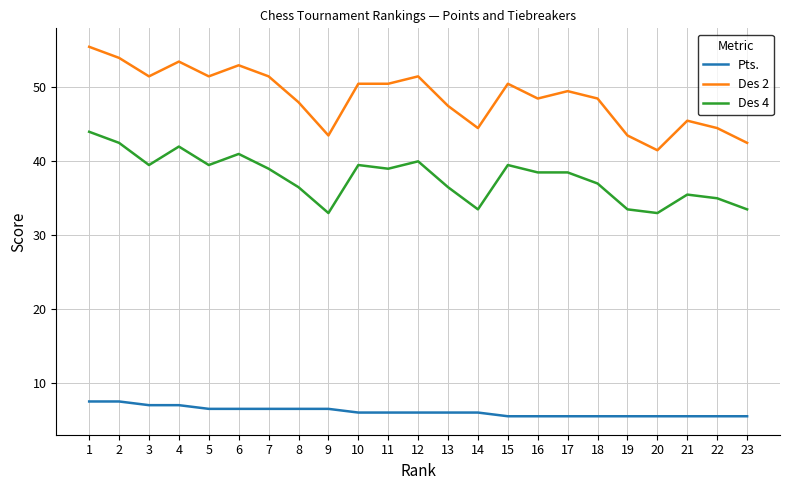

True or false: Des 4 and Des 2 intersect in this chart.

False